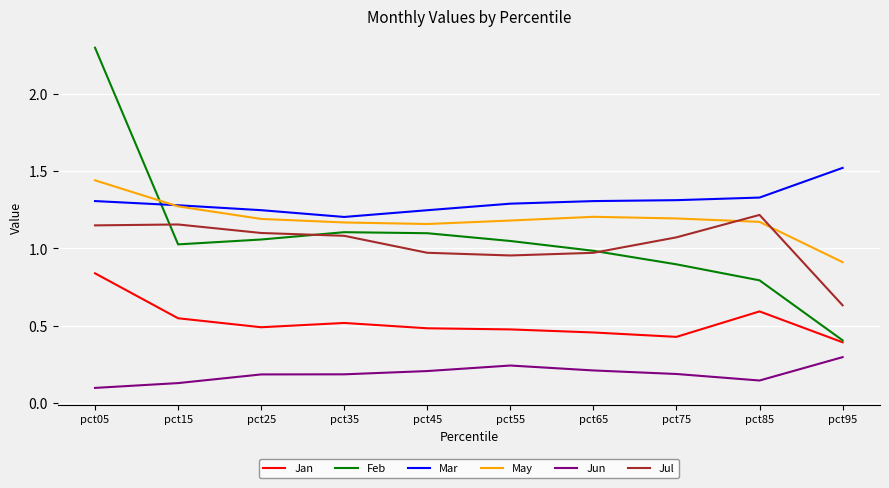

True or false: Jun and May intersect in this chart.

False